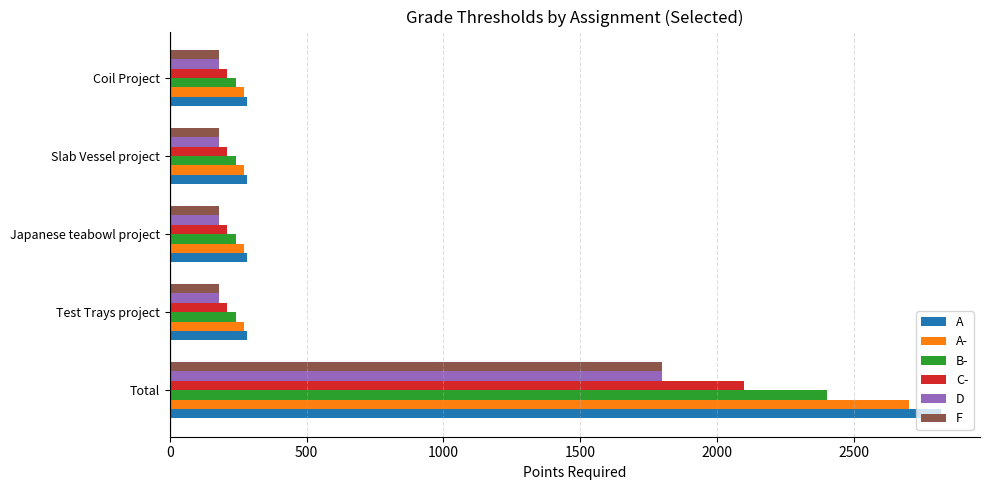

How many data points does each series have?

5